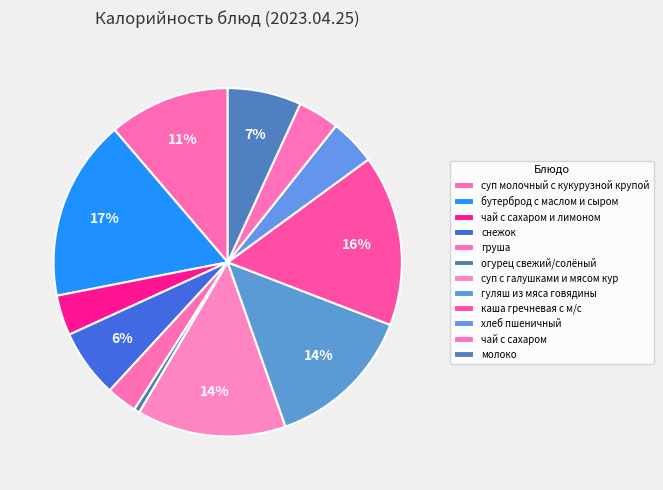

How many slices are in this pie chart?

12